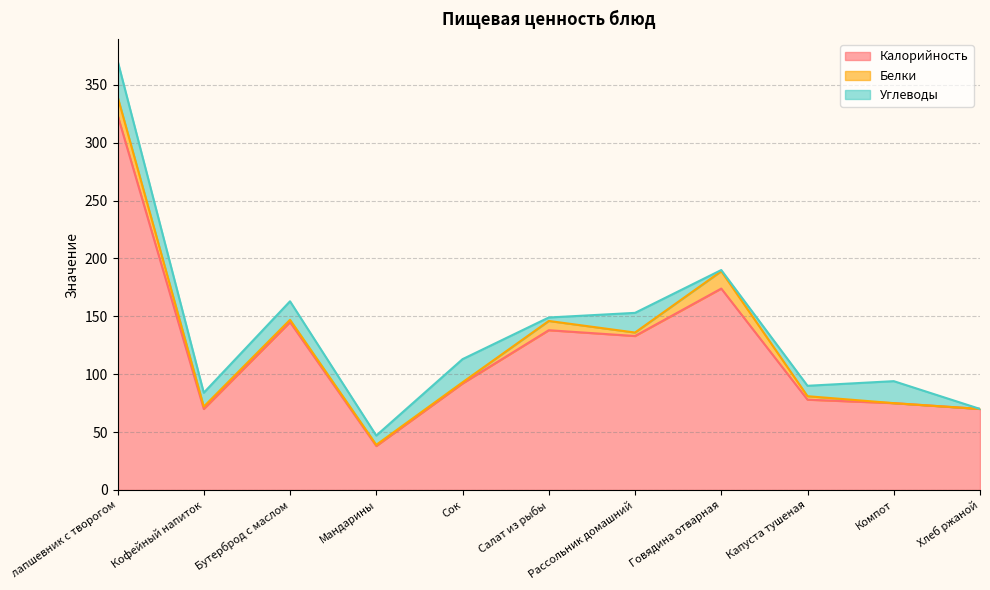

True or false: Углеводы and Калорийность intersect in this chart.

False